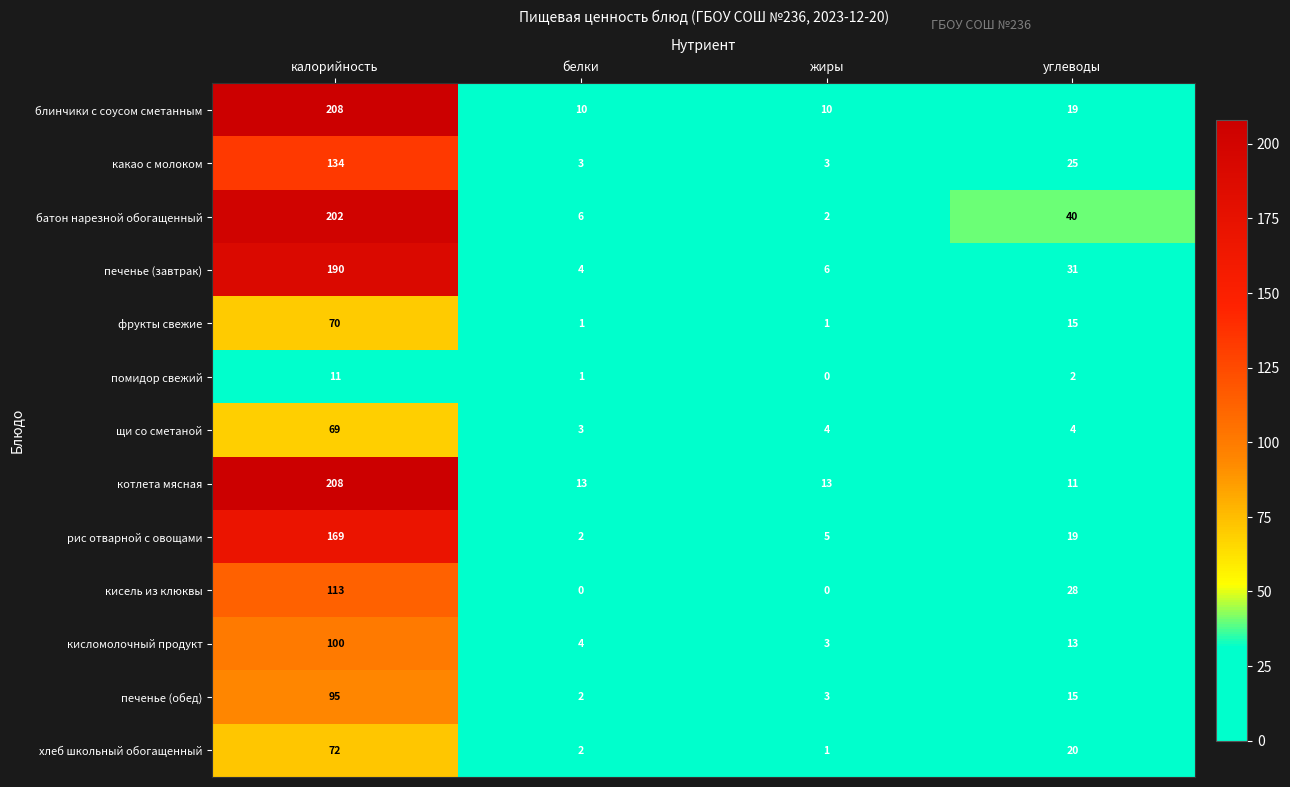

How many values in the хлеб школьный обогащенный series are below 20?

2